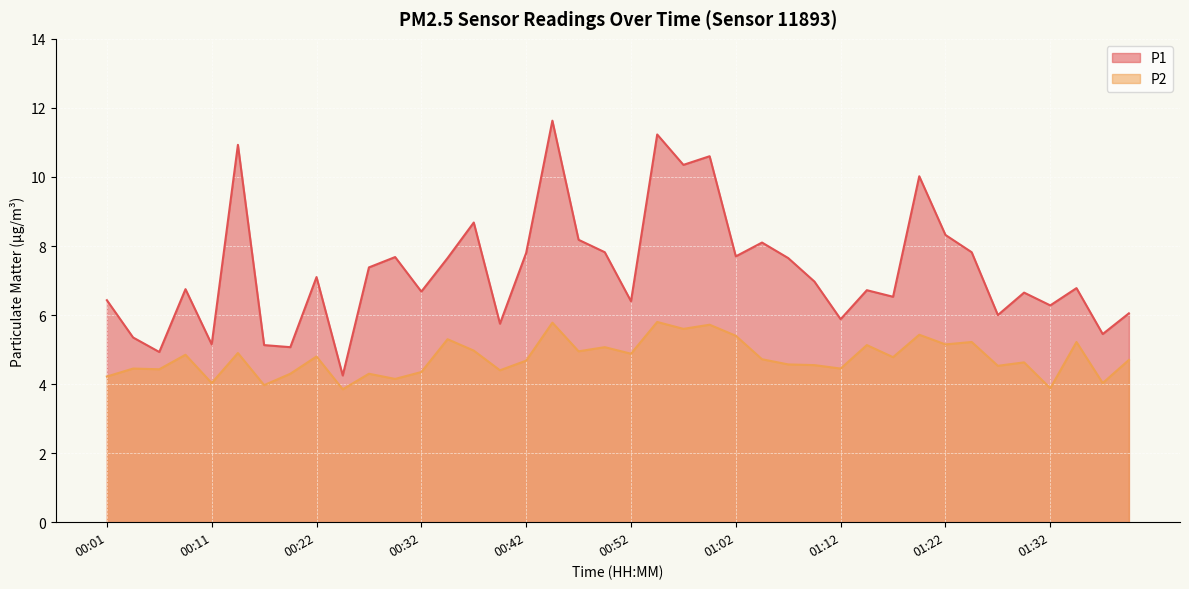

Between 00:29 and 01:35, which series saw the biggest shift?

P2